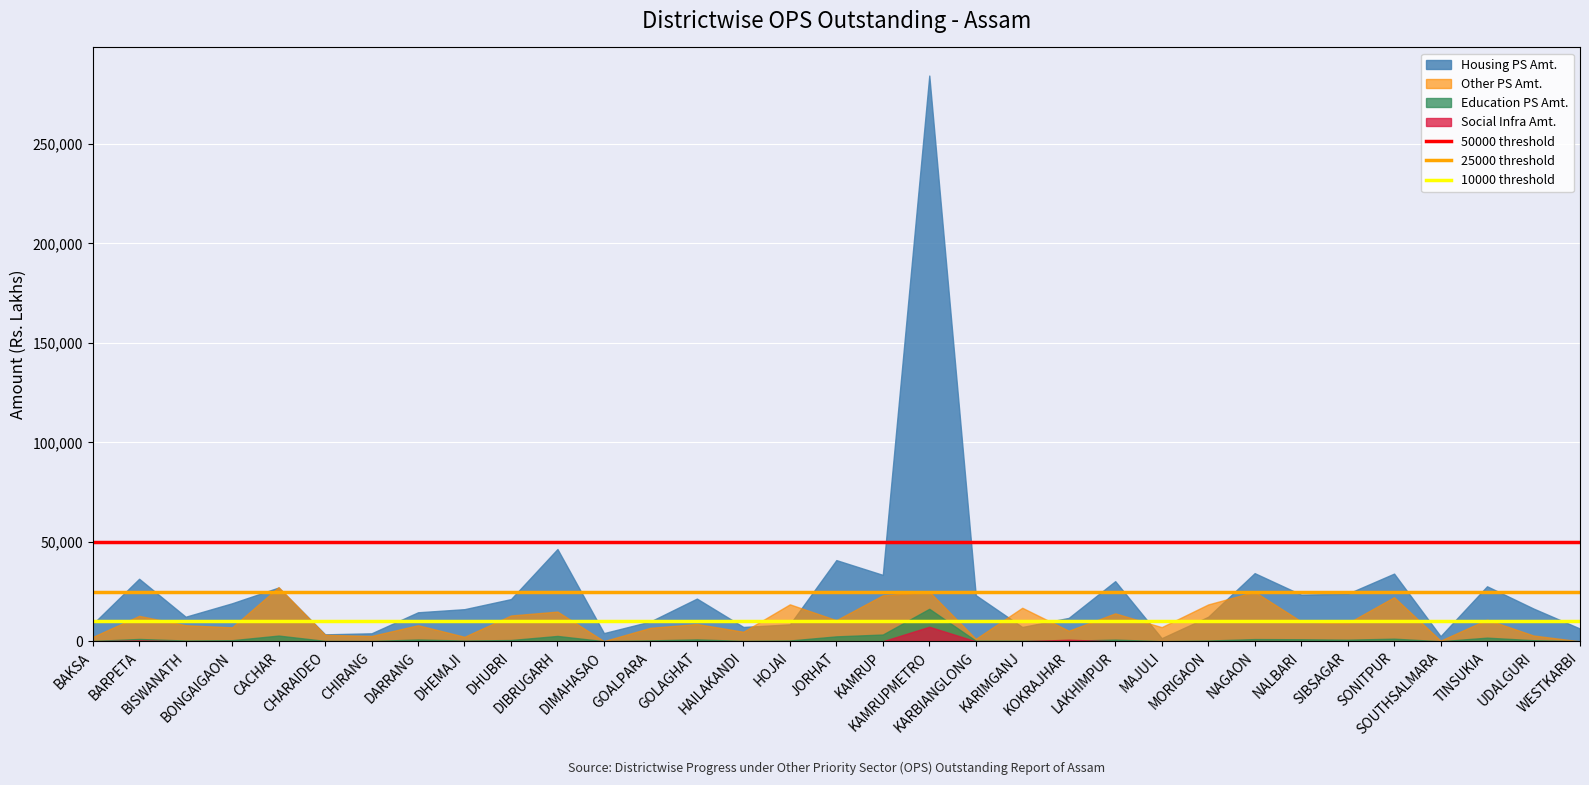

What position from the left is BAKSA?

1